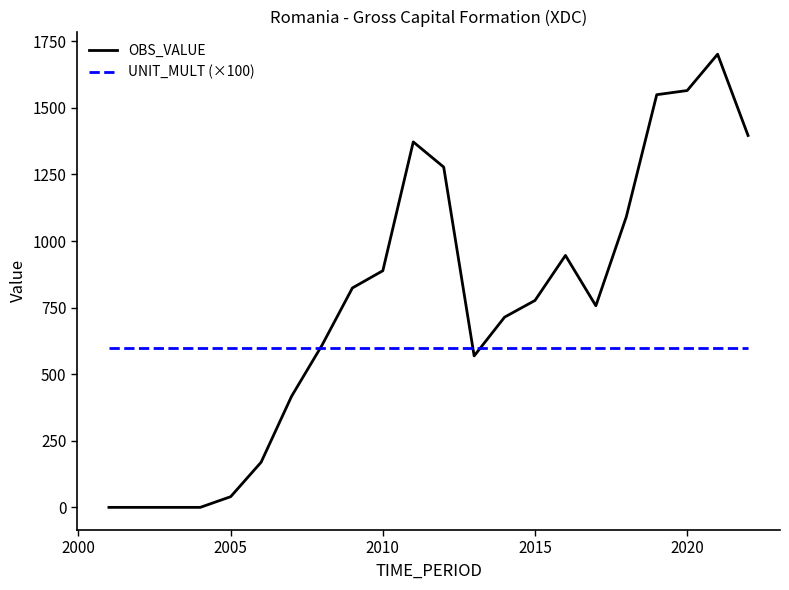

Which series has the largest range (max minus min)?

OBS_VALUE